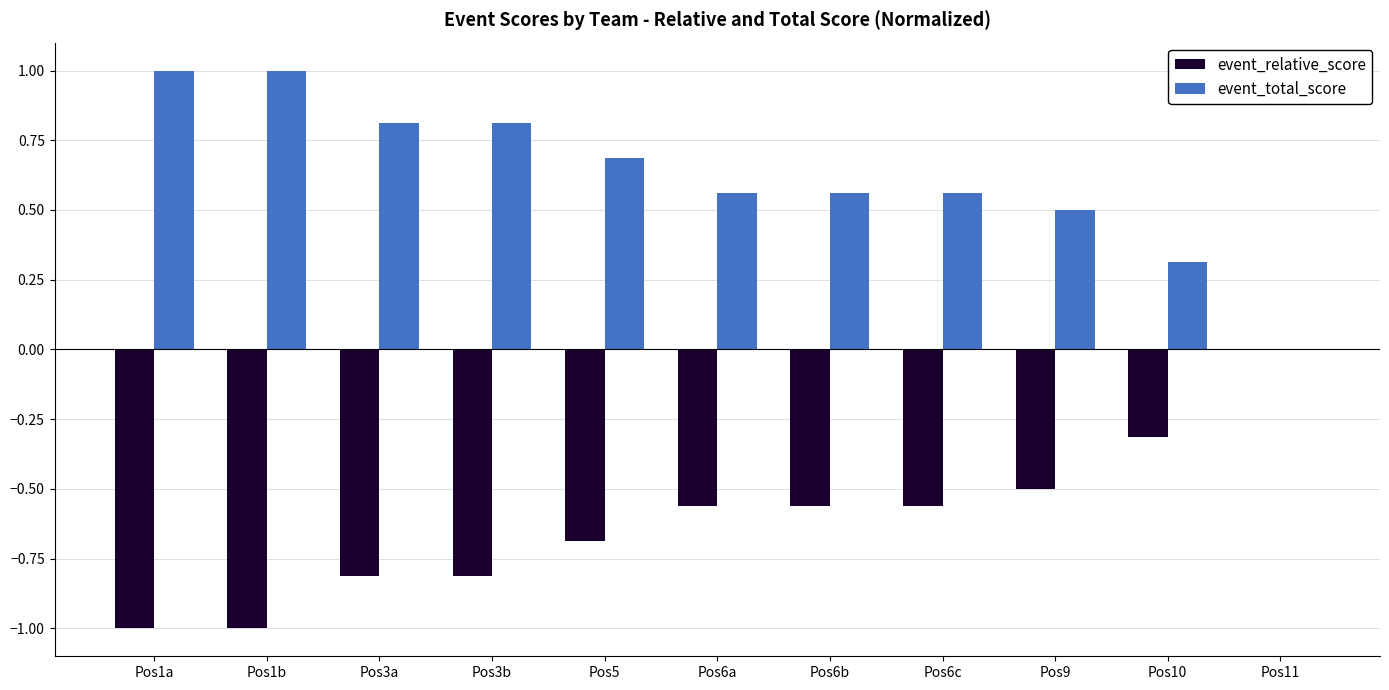

Is the value of event_relative_score at Pos6b greater than the value of event_total_score at Pos1a?

No